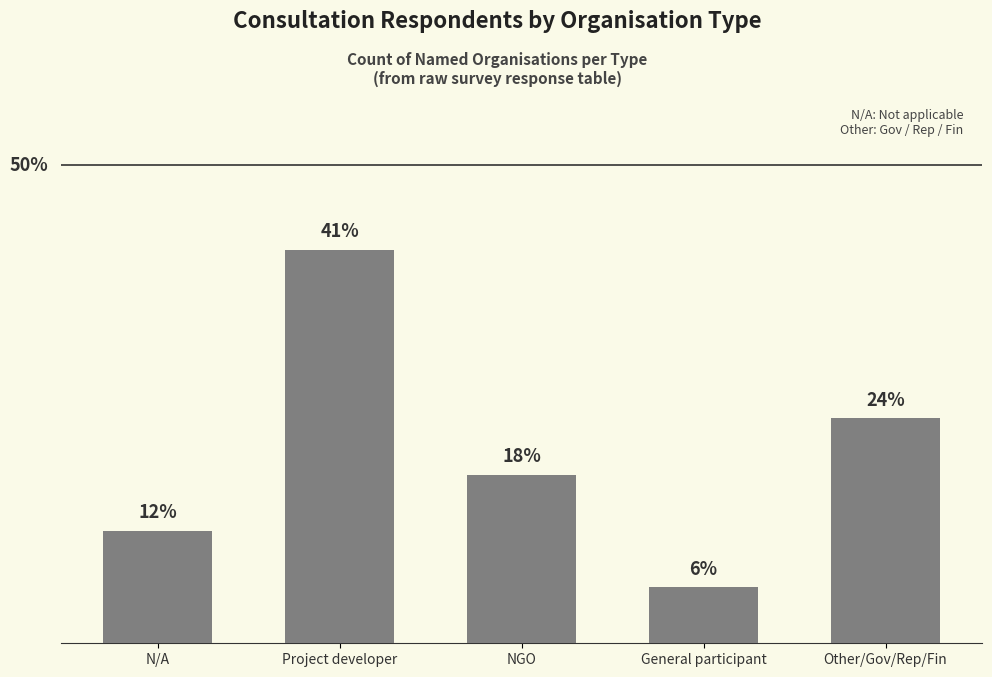

What is the difference between the values at Project developer and General participant?

6